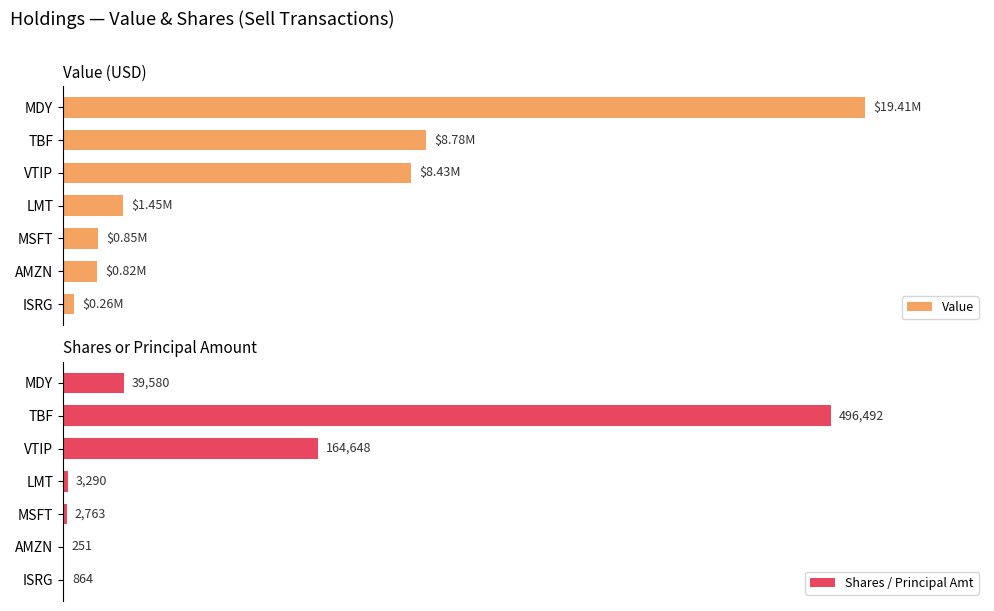

At which label is Shares / Principal Amt closest to 248371?

VTIP